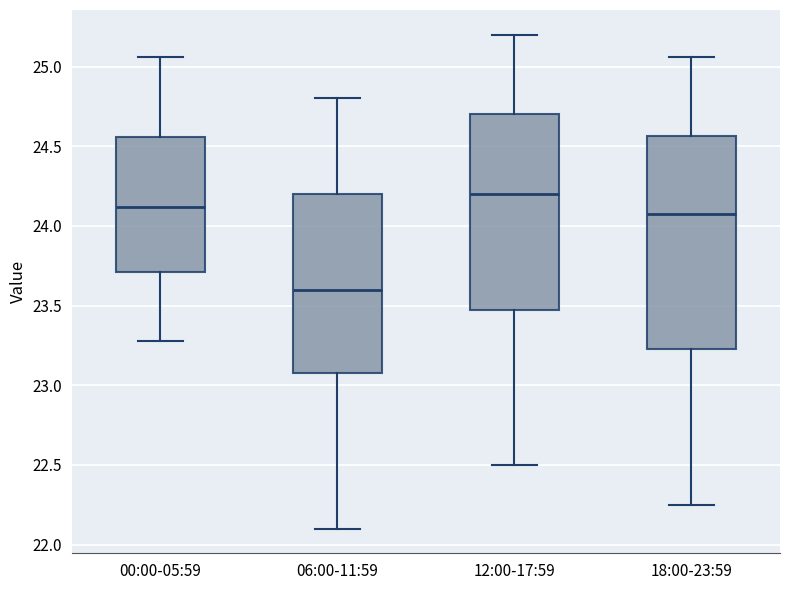

Reading left to right, read every box against the y-axis: the position of its median line, the range the box covers, and the ends of its whiskers. The values are not printed on the chart, so give them approximately, as read against the axis.

00:00-05:59: median 24.10, box 23.70 to 24.55, whiskers 23.30 to 25.05
06:00-11:59: median 23.60, box 23.10 to 24.20, whiskers 22.10 to 24.80
12:00-17:59: median 24.20, box 23.50 to 24.70, whiskers 22.50 to 25.20
18:00-23:59: median 24.10, box 23.25 to 24.55, whiskers 22.25 to 25.05